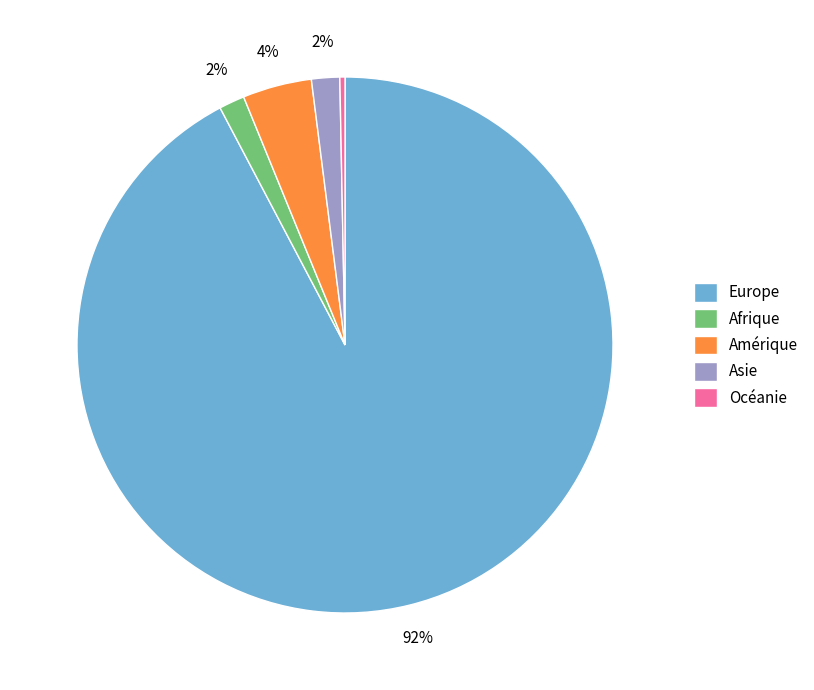

The Océanie slice represents 15% of the pie. True or false?

False